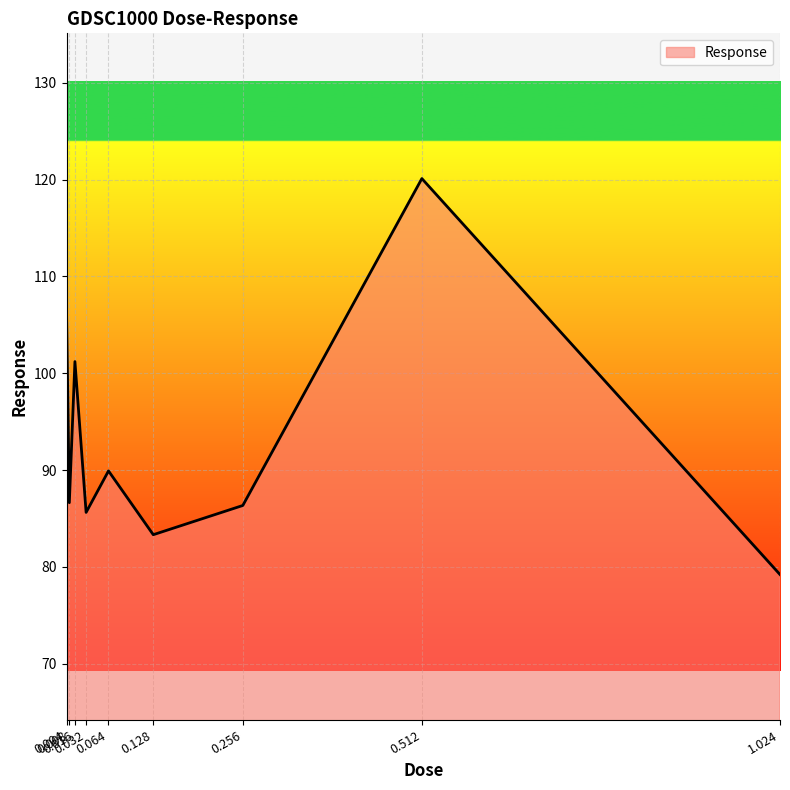

What is the difference between the maximum and second lowest values?

36.8